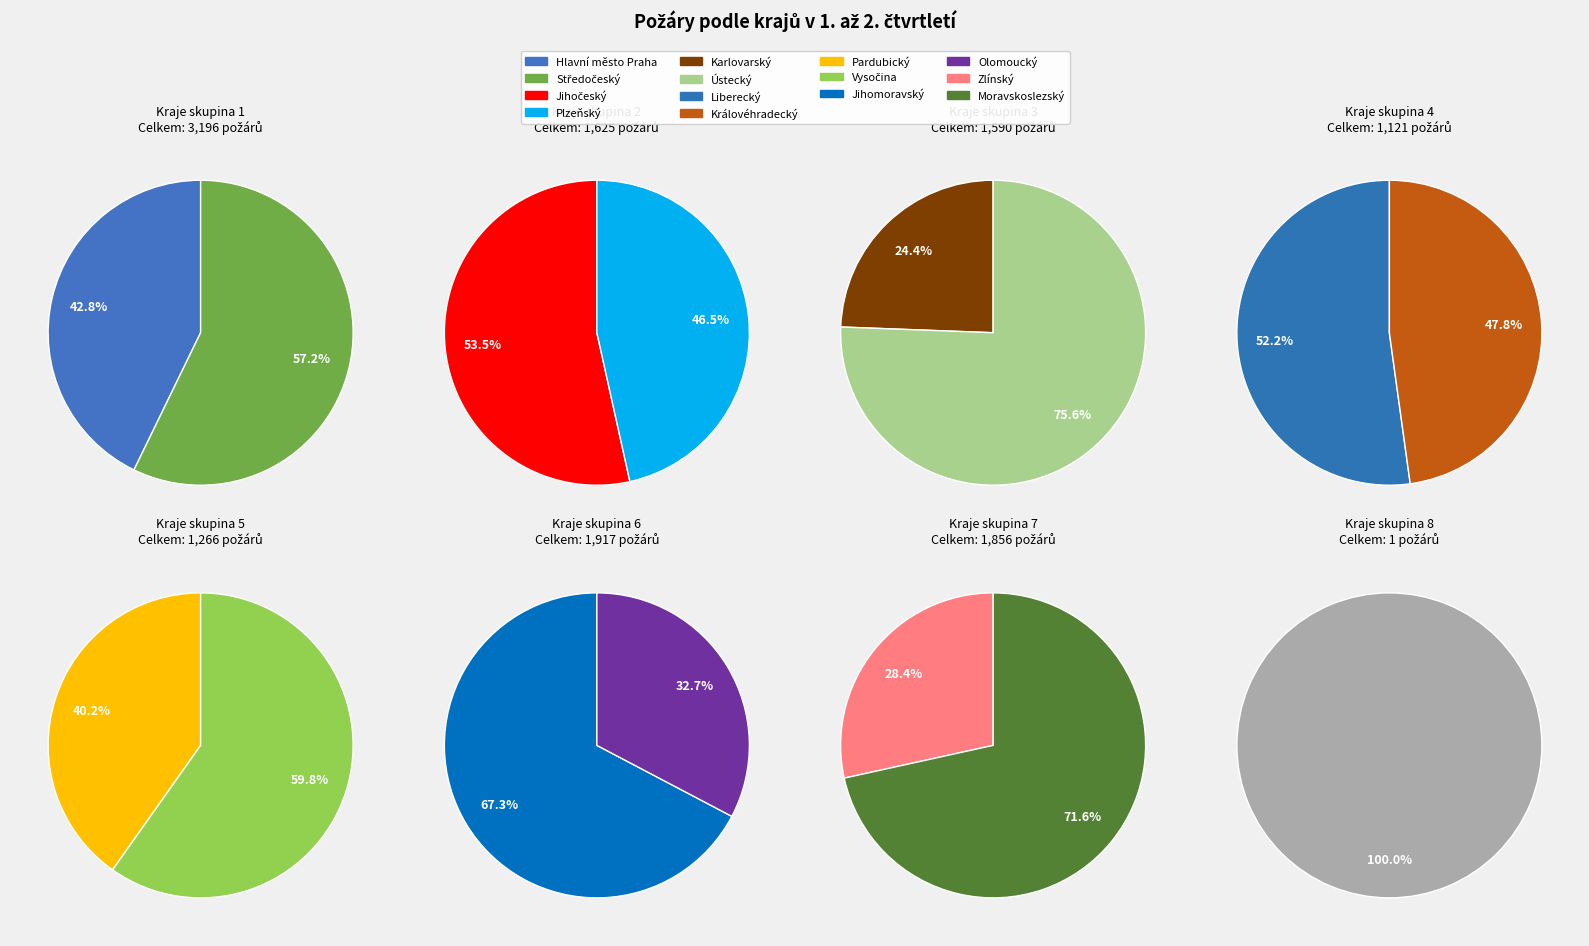

Do Olomoucký and Jihočeský together represent more than half of the pie?

No